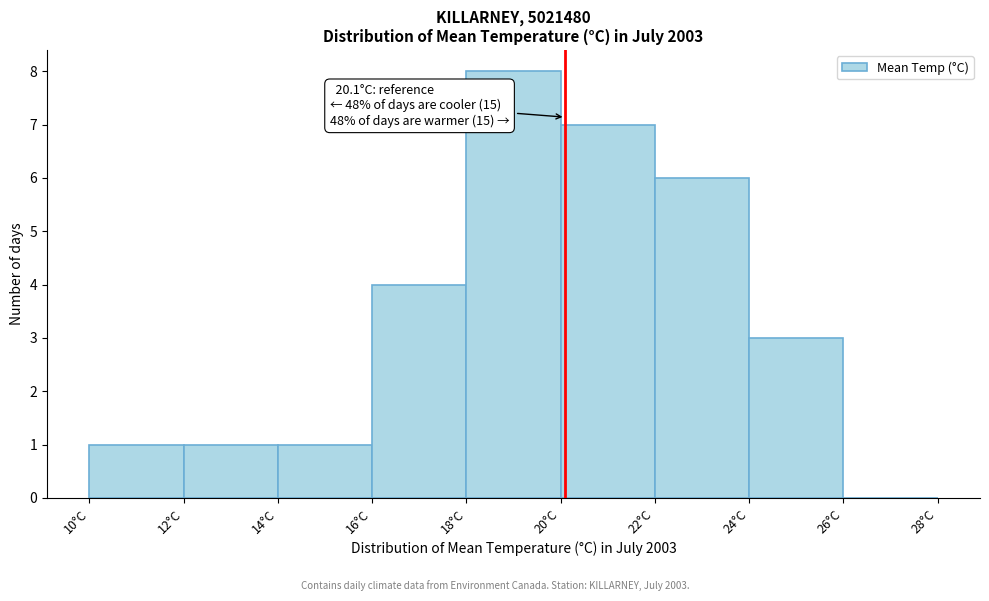

Over which range of the x-axis is the bar tallest?

18 to 20